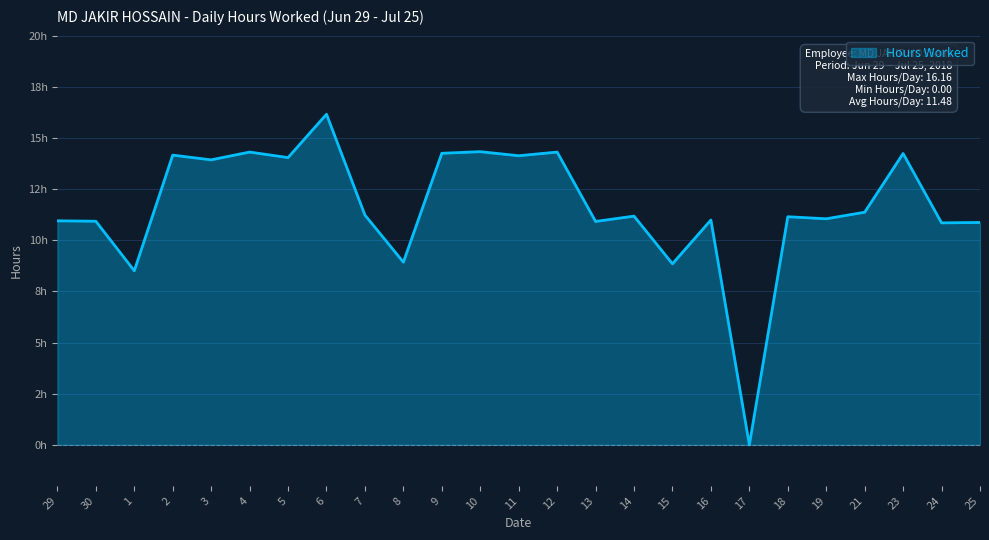

Where is the data nearest to the value 8?

1